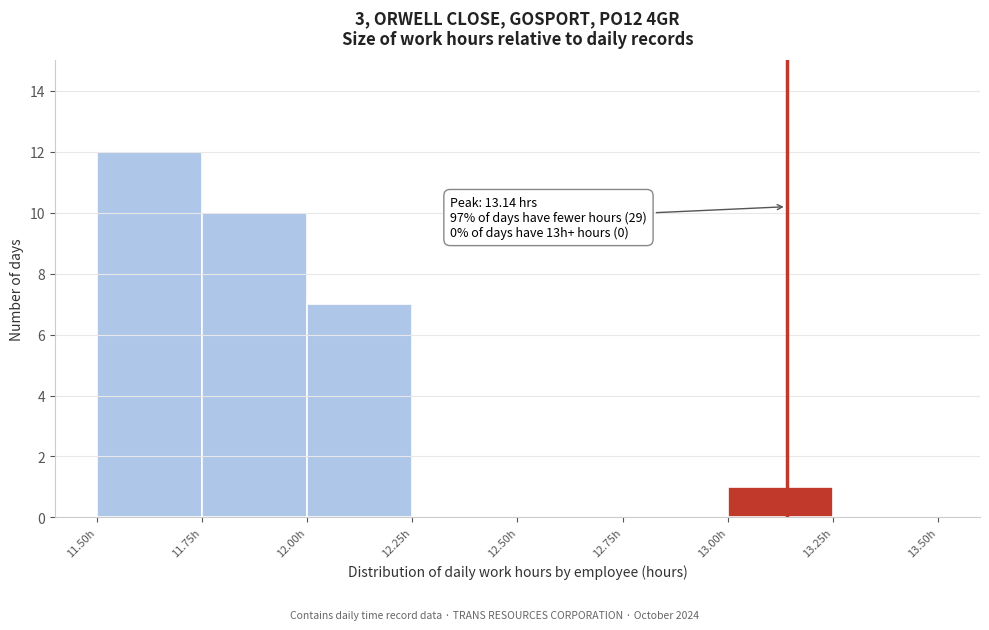

Over which range of the x-axis is the bar tallest?

11.50 to 11.75